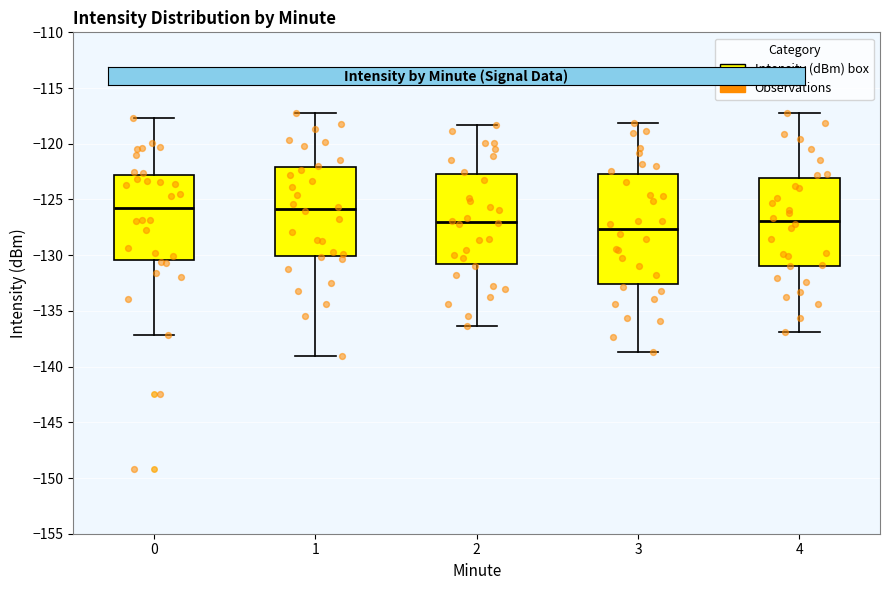

Where is the upper edge of the box at x = 2 on the y-axis? The values are not printed on the chart, so give them approximately, as read against the axis.

-122.5